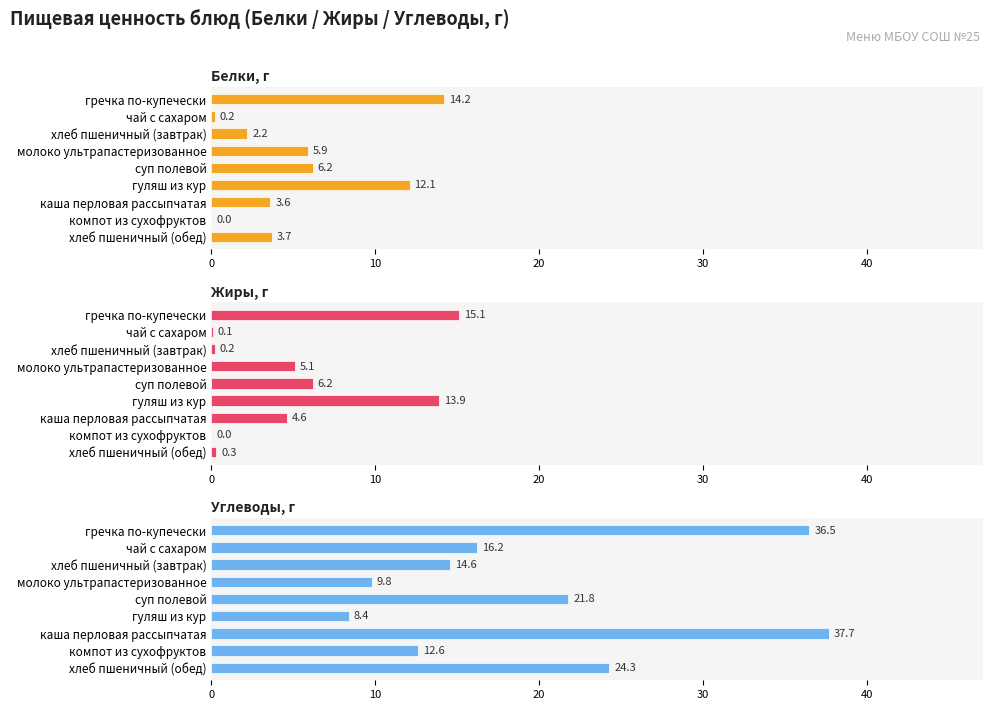

Which series has the largest total across all categories?

Углеводы